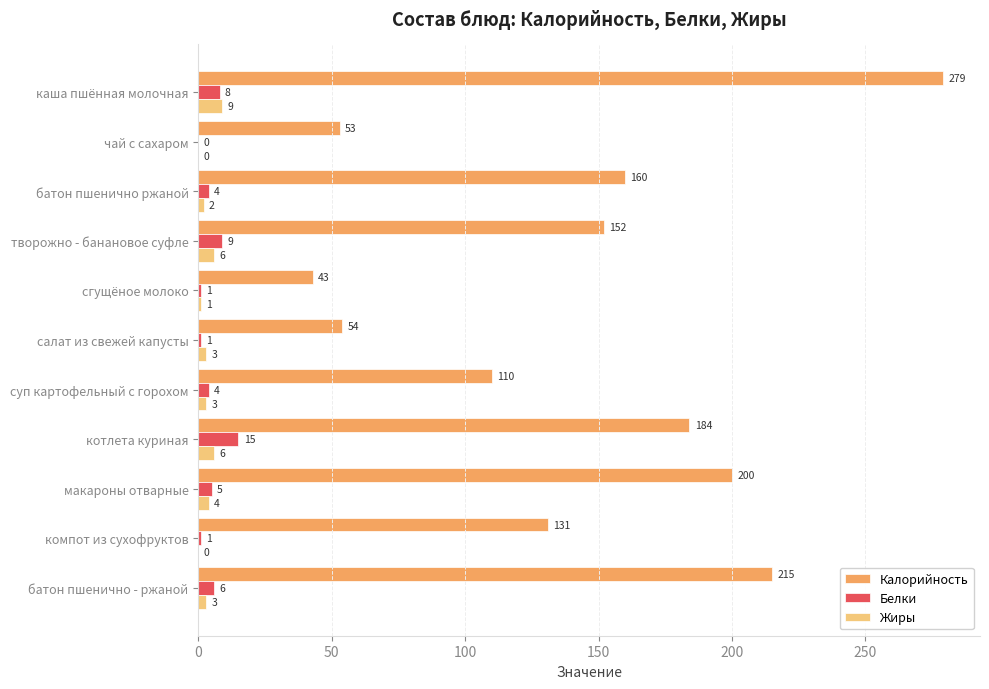

How many distinct data groups are displayed?

3